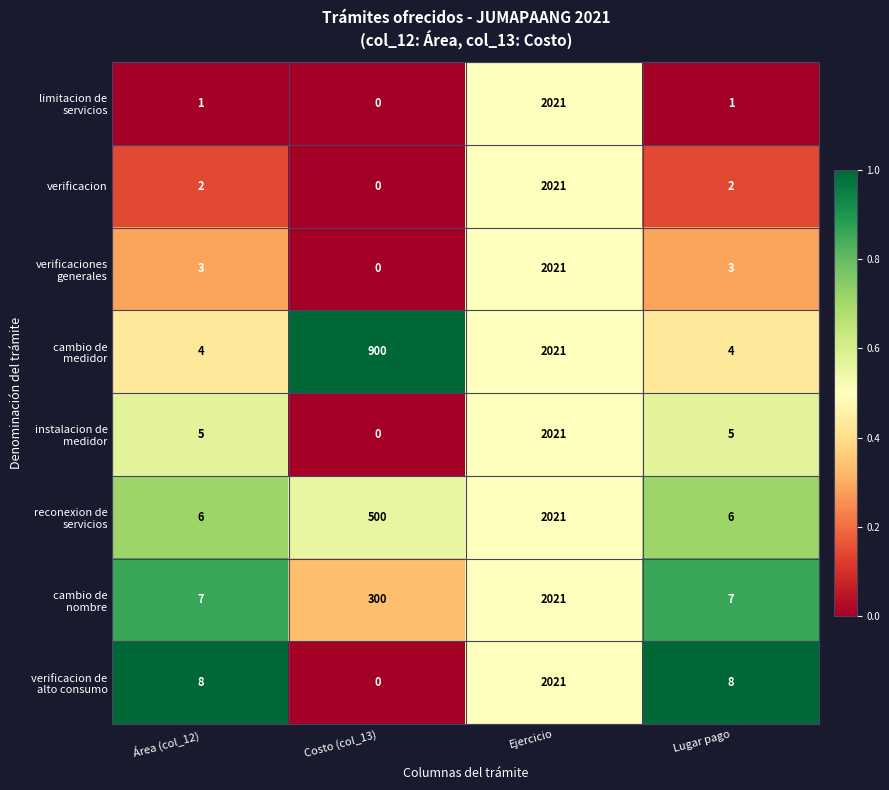

What is the average value of the verificacion series?

506